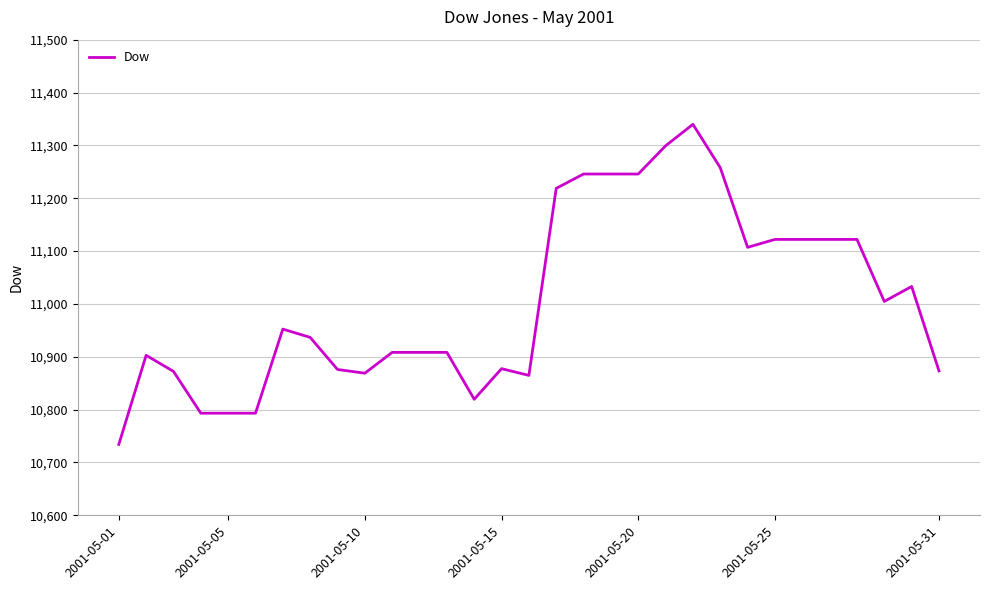

Does the chart display data point markers on the line(s)?

No